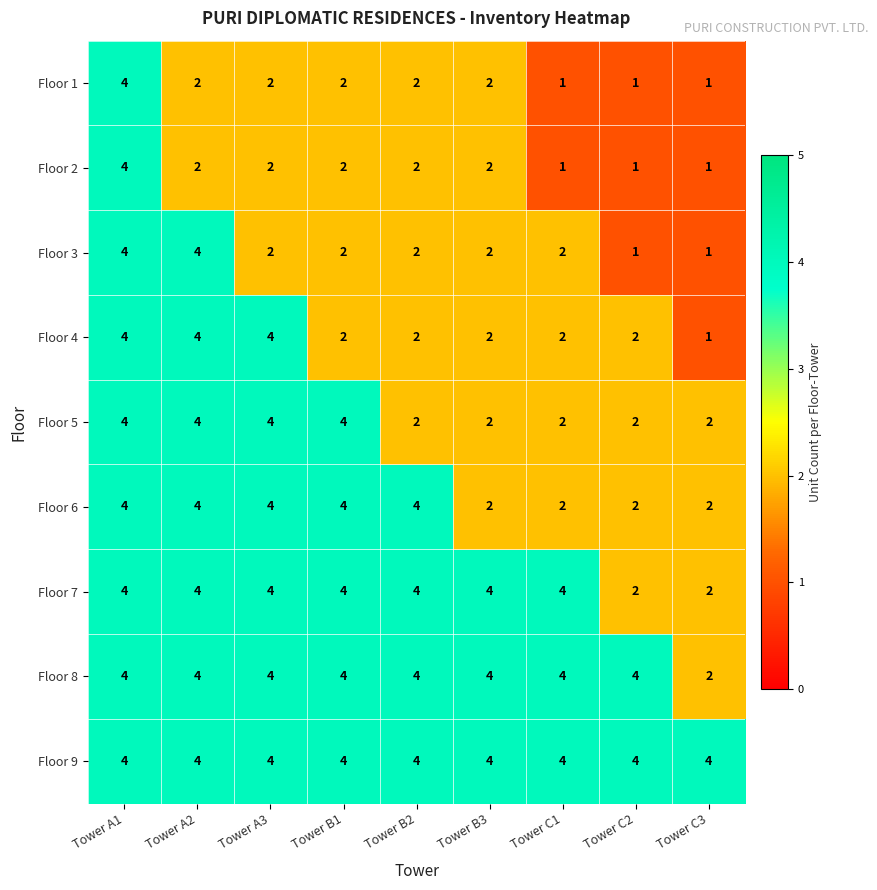

Where does the Floor 4 series first go above 2?

Tower A1